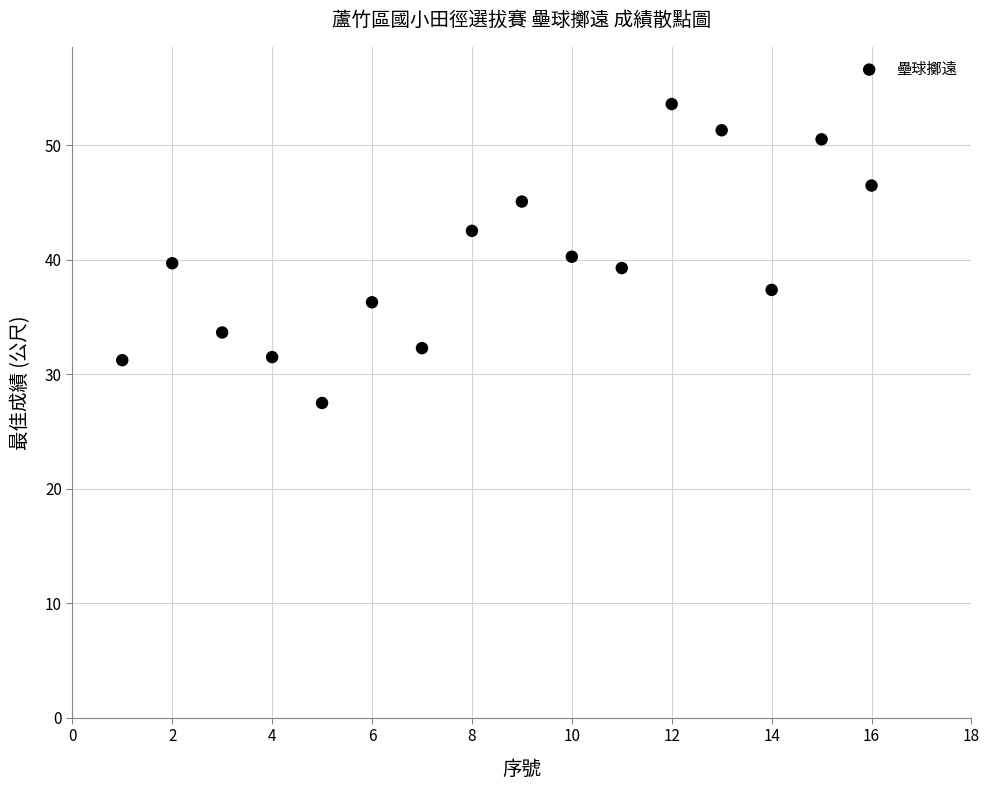

What is the range of X values (max minus min)?

15.0